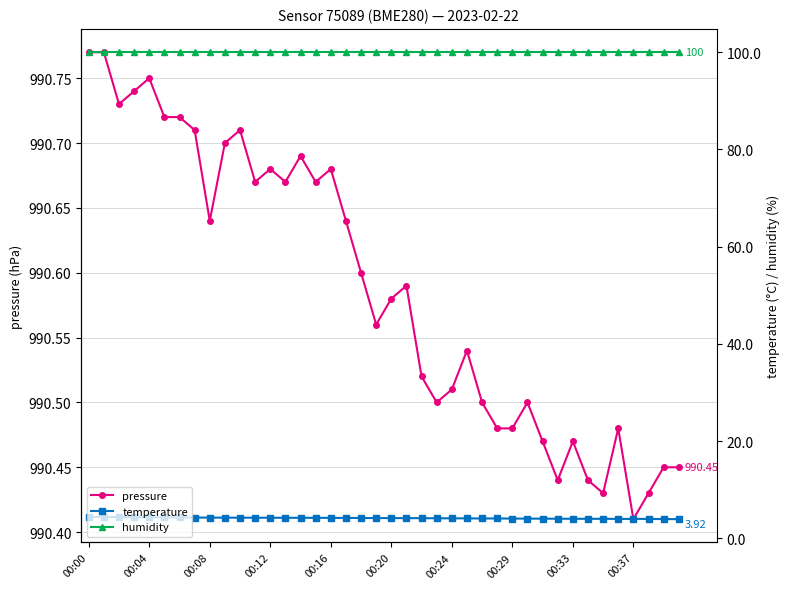

Is the value of pressure at 13 greater than the value of humidity at 30?

Yes